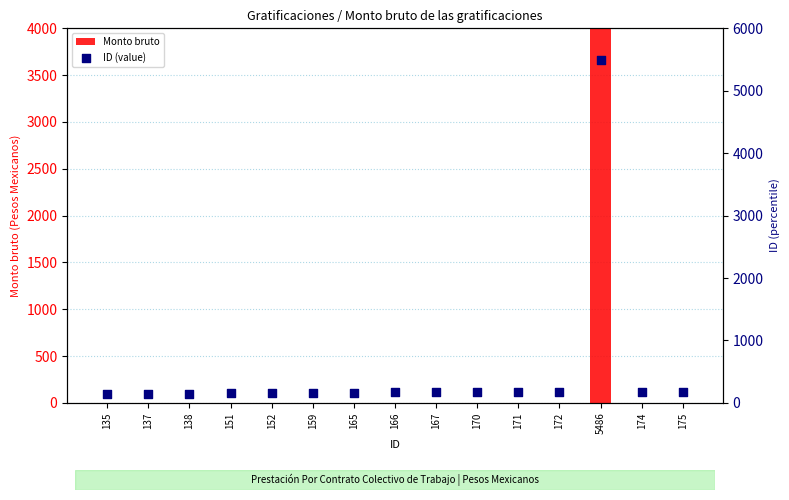

Which series contains the lowest Y value?

Monto bruto